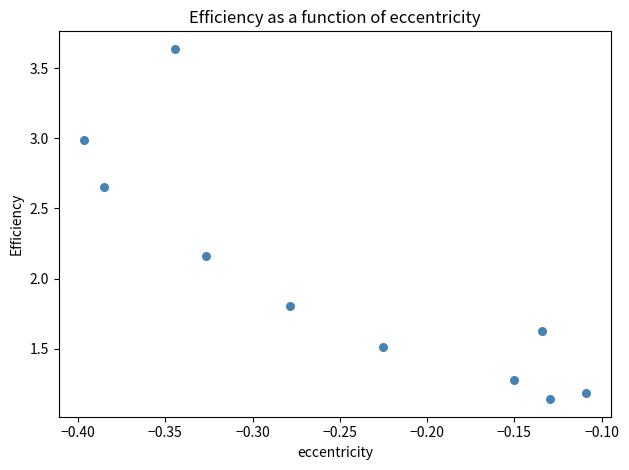

What is the range of Y values (max minus min)?

2.5